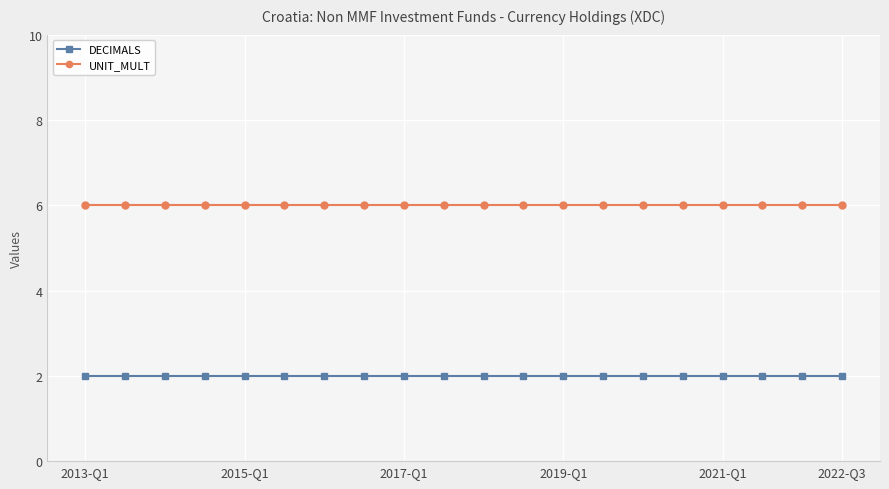

List the series in order of their overall mean, lowest first.

DECIMALS, UNIT_MULT